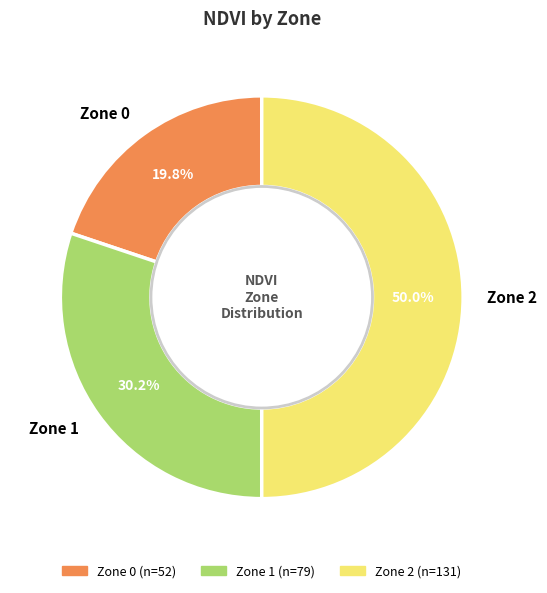

How many segments does this pie chart have?

3